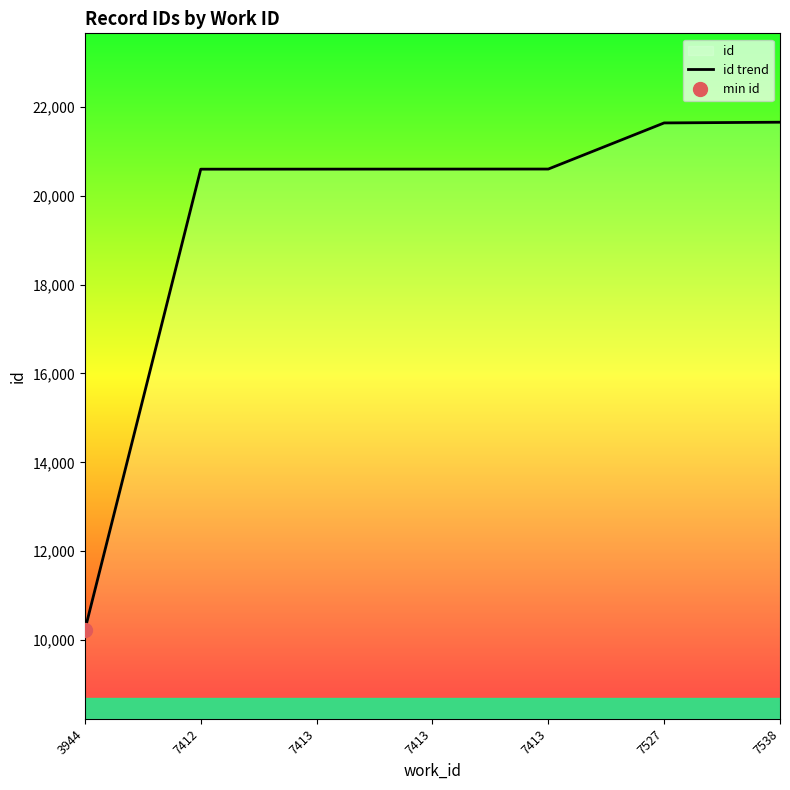

Is this an area chart (filled region under the line)?

No